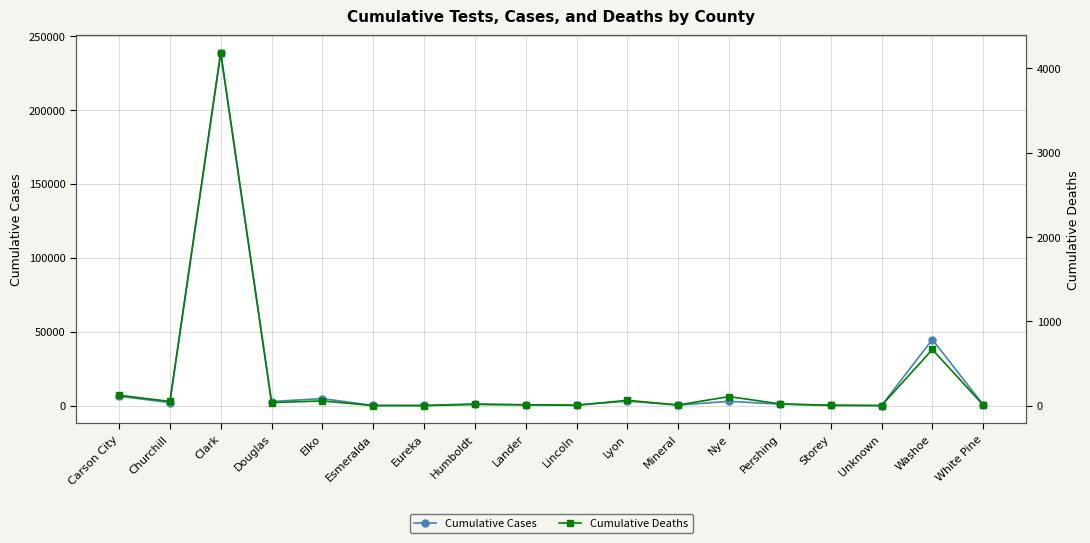

Where is the first local maximum for Cumulative Deaths?

Clark